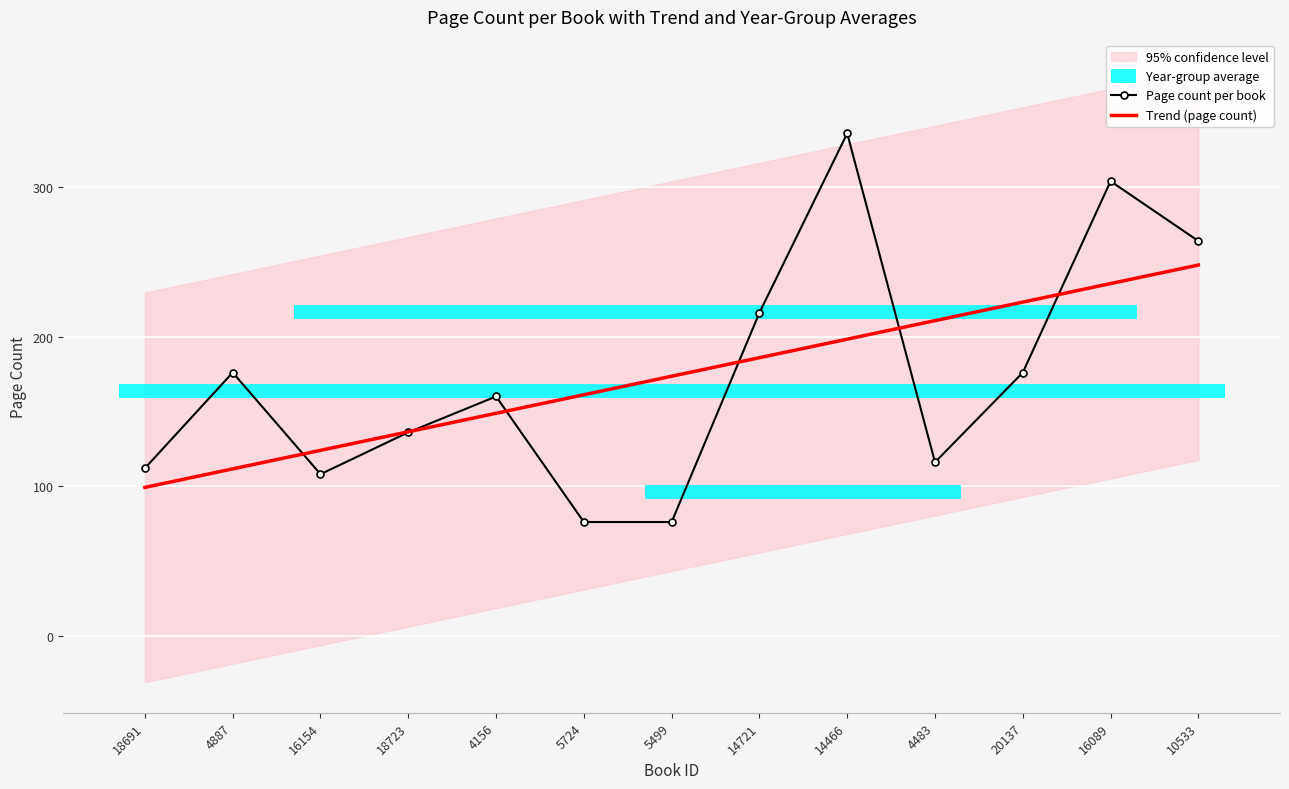

What position from the left is 14466?

9